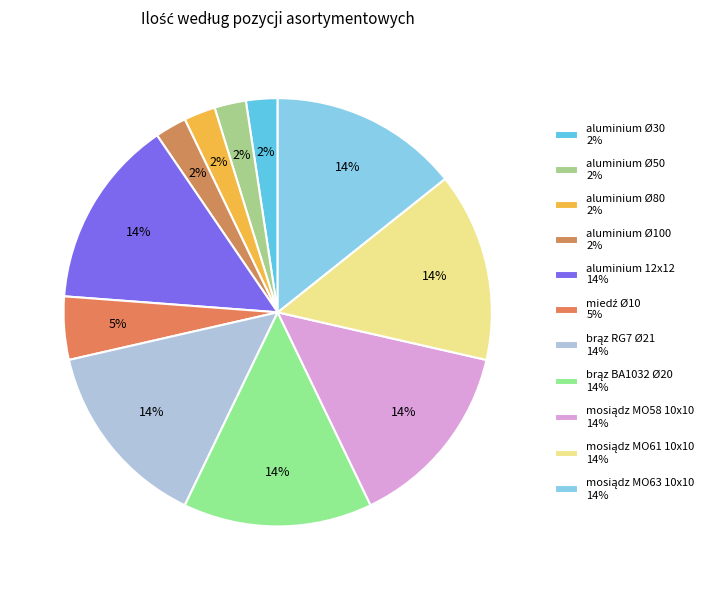

What is the ratio of the value at aluminium Ø80 to the value at miedź Ø10?

0.5